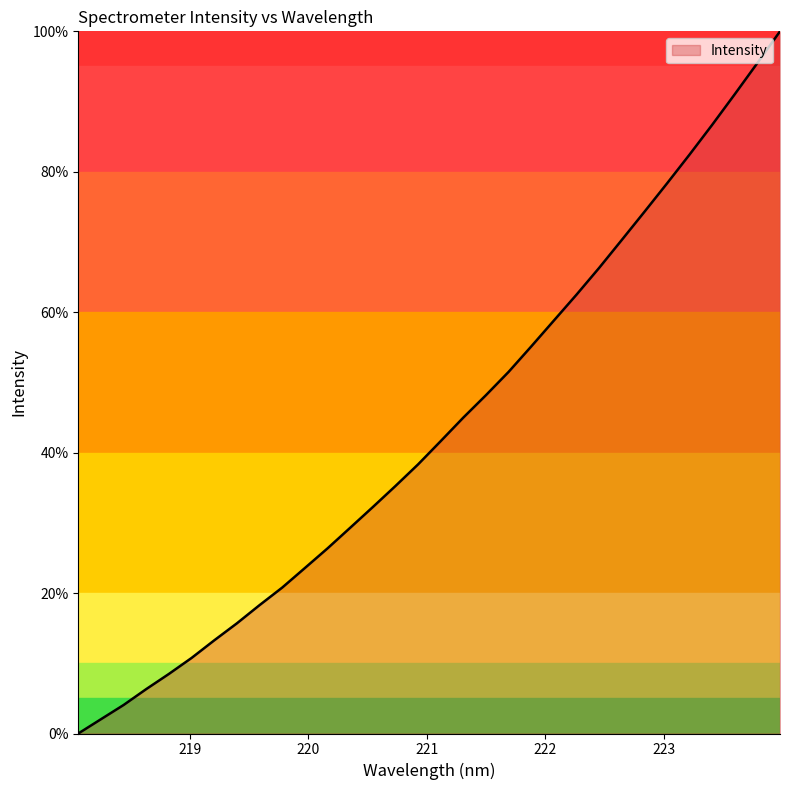

What is the greatest value displayed?

100.0